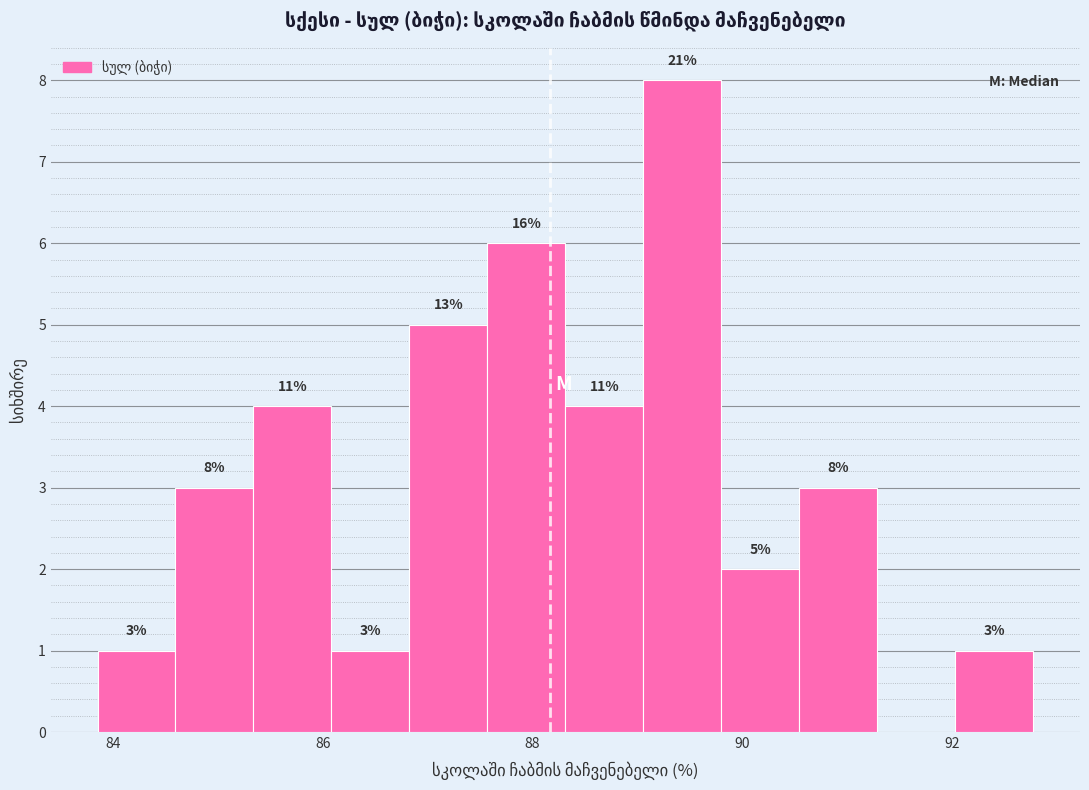

Around what value on the x-axis is the tallest bar? Give the approximate position of its centre, as read against the axis.

89.4